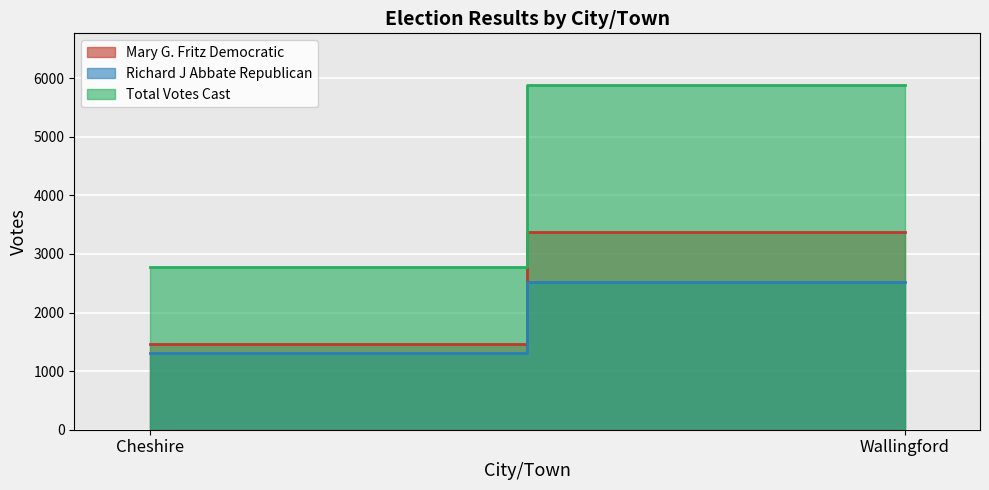

Is it true that Total Votes Cast equals 2770 at Cheshire?

True